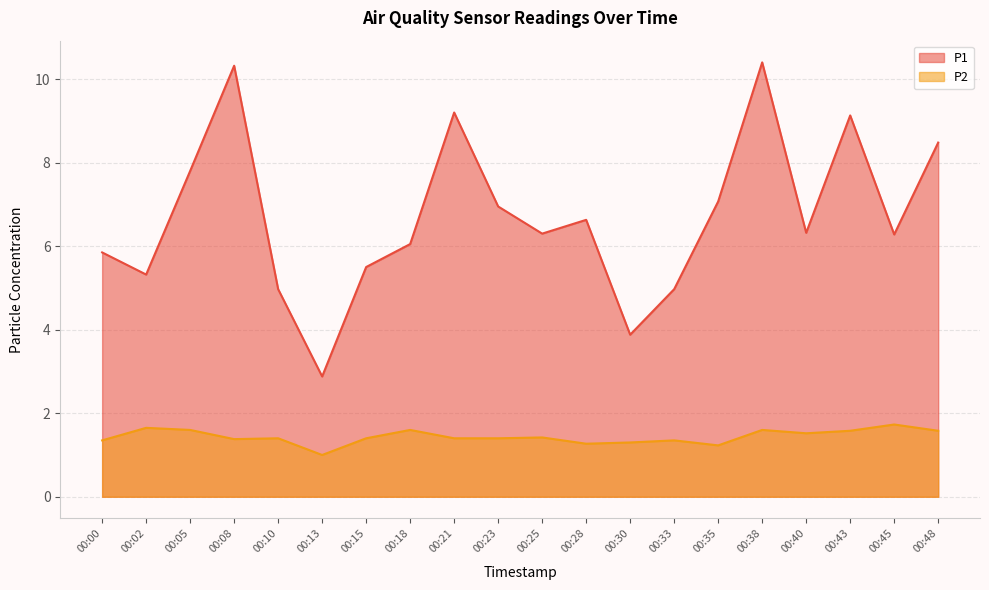

True or false: P2 and P1 intersect in this chart.

False